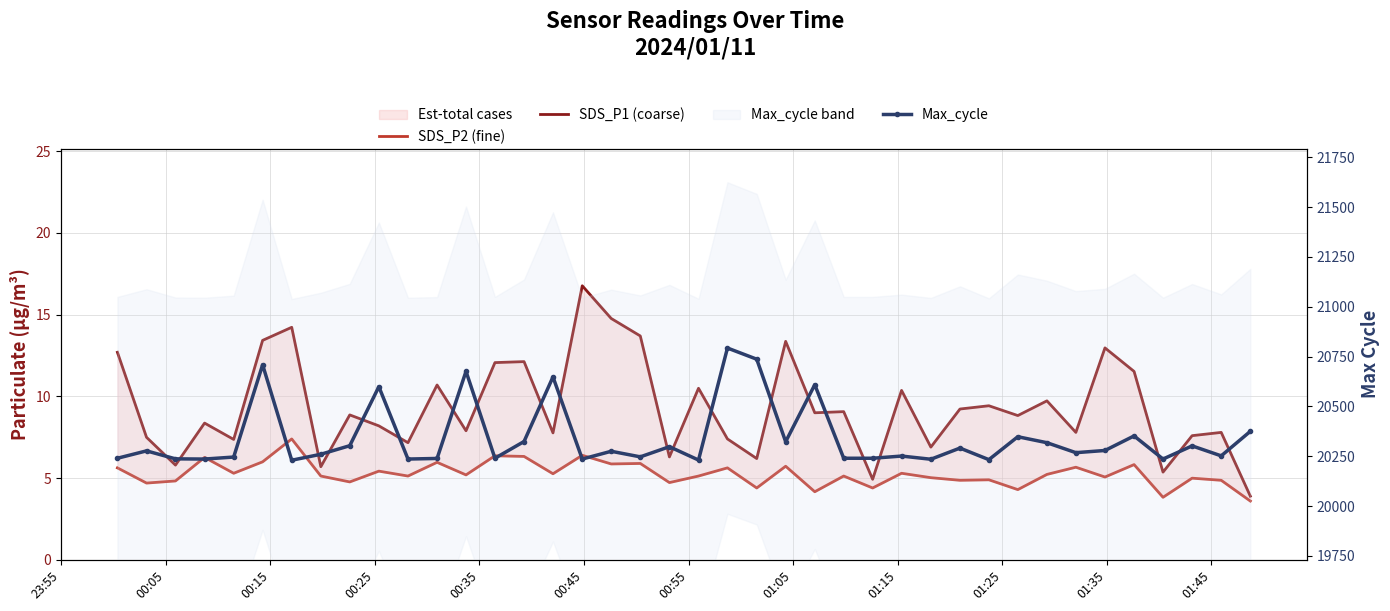

What value does the SDS_P2 (fine) series have at 01:05?

5.1